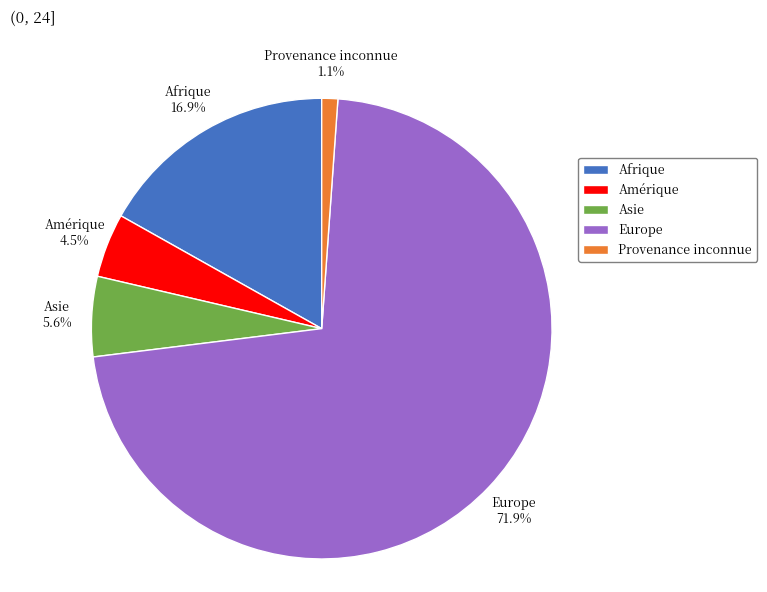

Is there a majority slice in this chart?

Yes